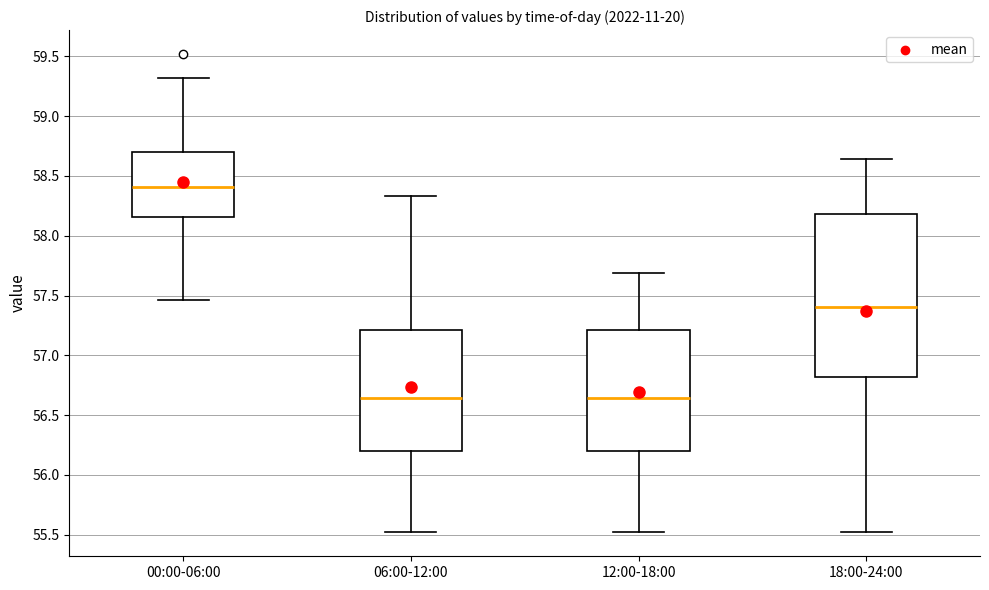

Which box has the highest median line?

00:00-06:00